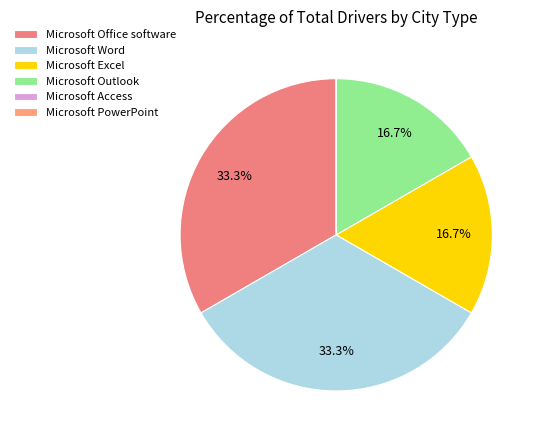

What percentage is the Microsoft Outlook slice, to the nearest percent?

17%